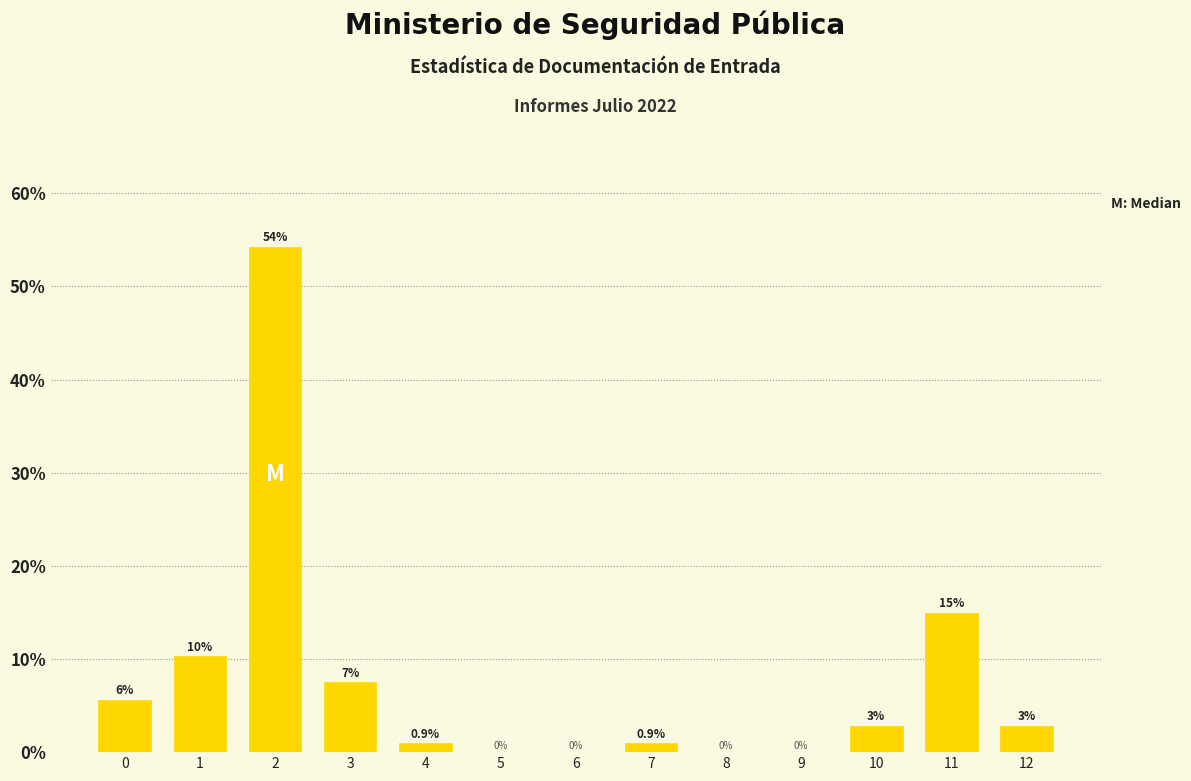

Reading right to left, what are all the values shown in this chart?

12=2.8	11=15.0	10=2.8	9=0.0	8=0.0	7=0.9	6=0.0	5=0.0	4=0.9	3=7.5	2=54.2	1=10.3	0=5.6